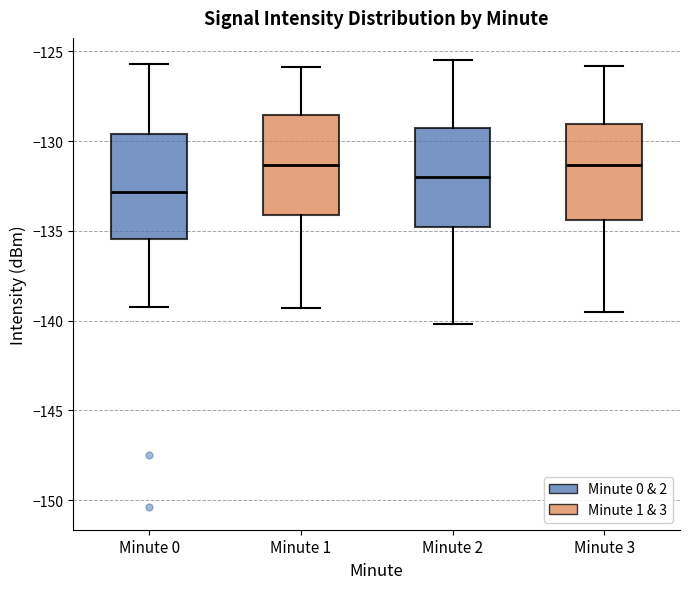

Reading left to right, transcribe this box plot: for each box, give where its median line is, the range the box spans, and where its two whiskers end, as read against the y-axis. The values are not printed on the chart, so give them approximately, as read against the axis.

Minute 0: median -133.0, box -135.5 to -129.5, whiskers -139.0 to -125.5
Minute 1: median -131.5, box -134.0 to -128.5, whiskers -139.5 to -126.0
Minute 2: median -132.0, box -135.0 to -129.5, whiskers -140.0 to -125.5
Minute 3: median -131.5, box -134.5 to -129.0, whiskers -139.5 to -126.0